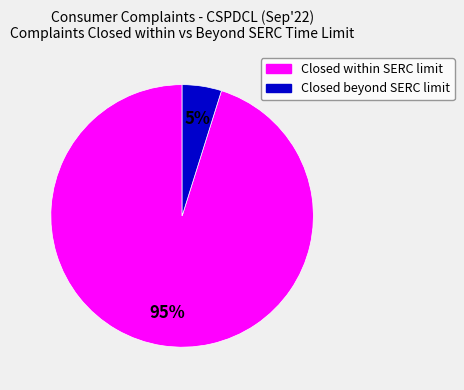

Which slice is the largest?

Closed within SERC limit